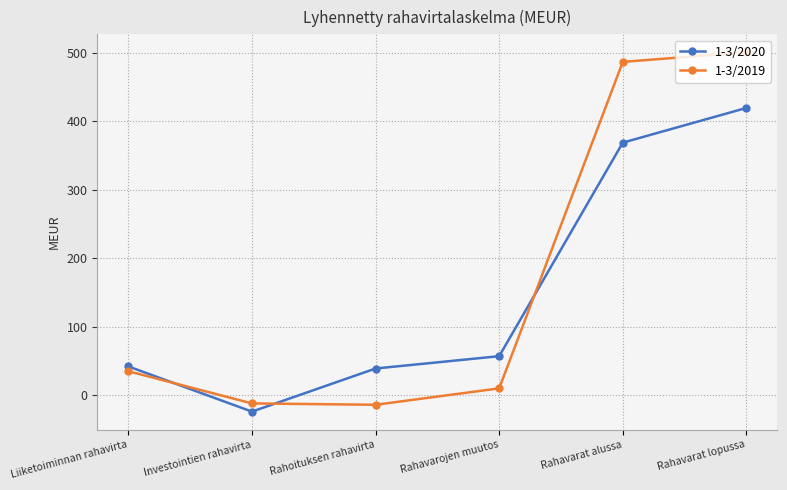

Which series has the widest spread of values?

1-3/2019